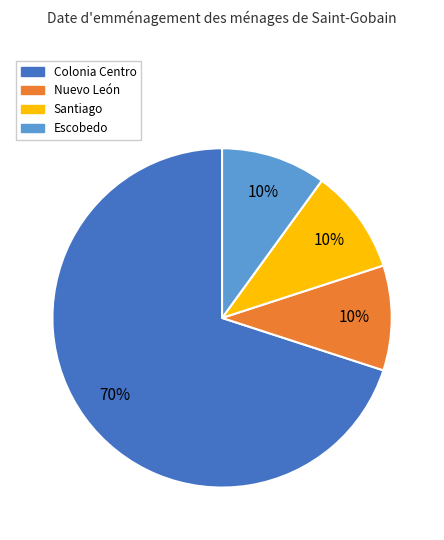

Count the number of slices in the pie.

4